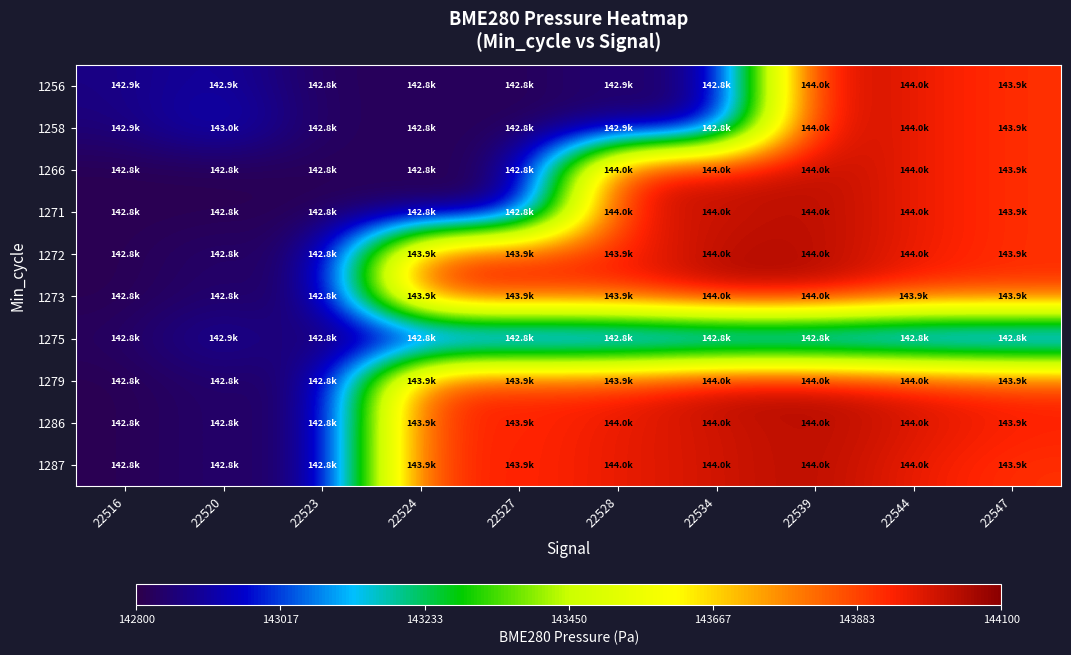

Which category has the lowest value across all series?

22516